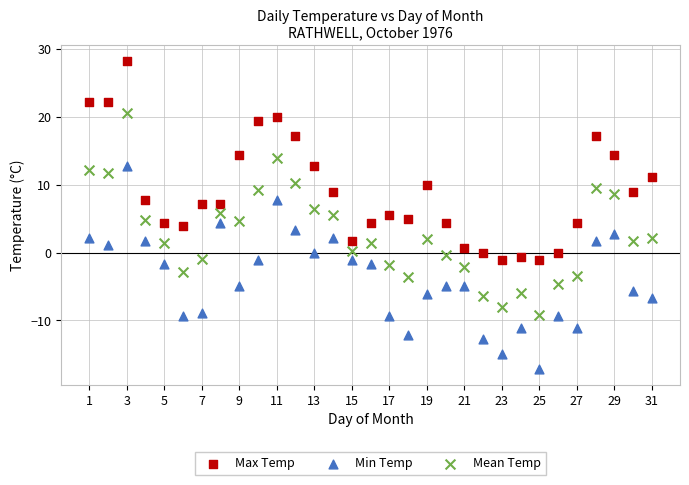

What are all the series names shown in the legend?

Max Temp, Min Temp, Mean Temp